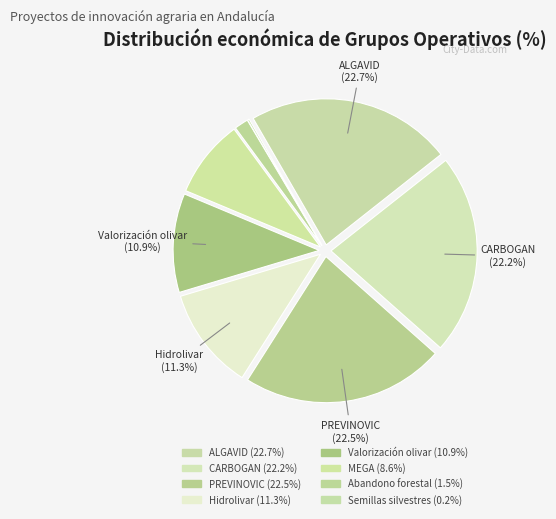

Which category has the smallest portion of the pie?

Semillas silvestres